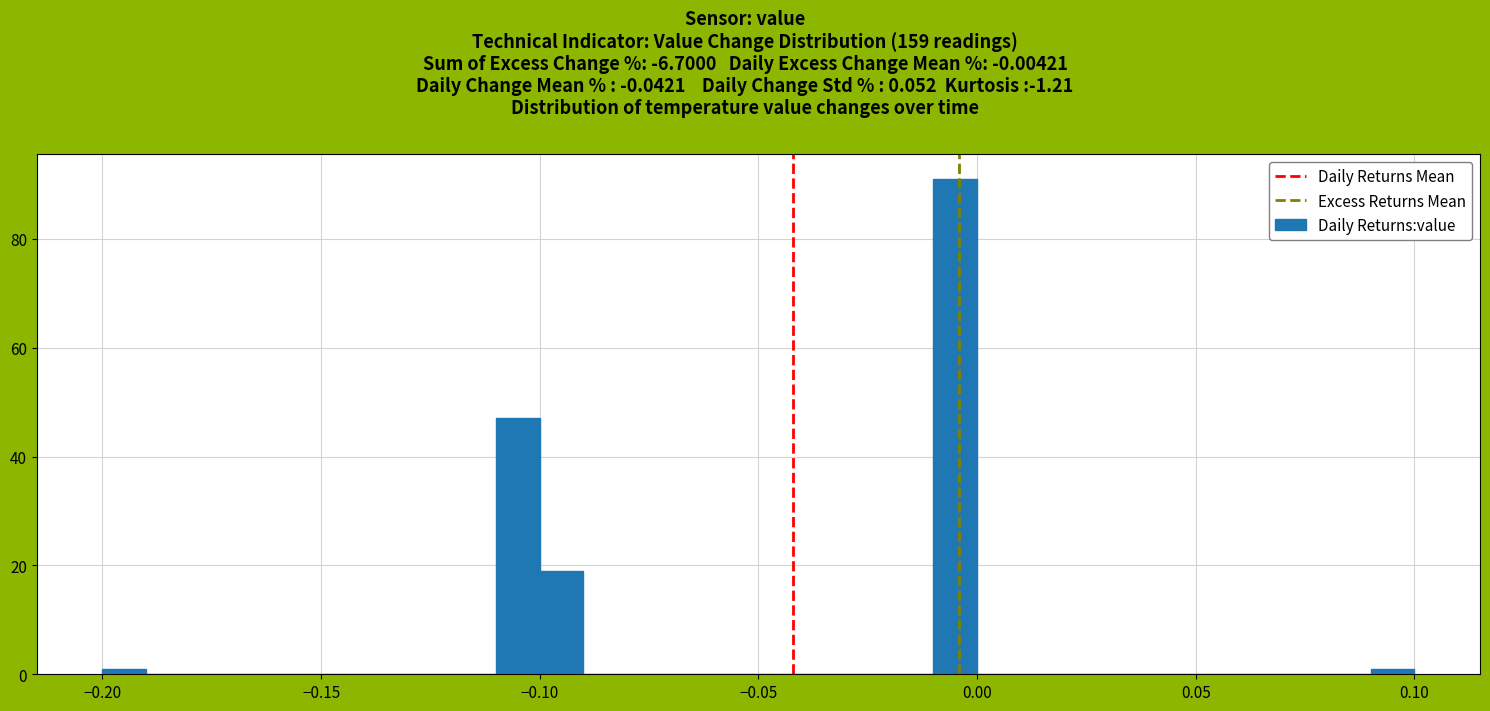

Around what value on the x-axis is the tallest bar? Give the approximate position of its centre, as read against the axis.

-0.005